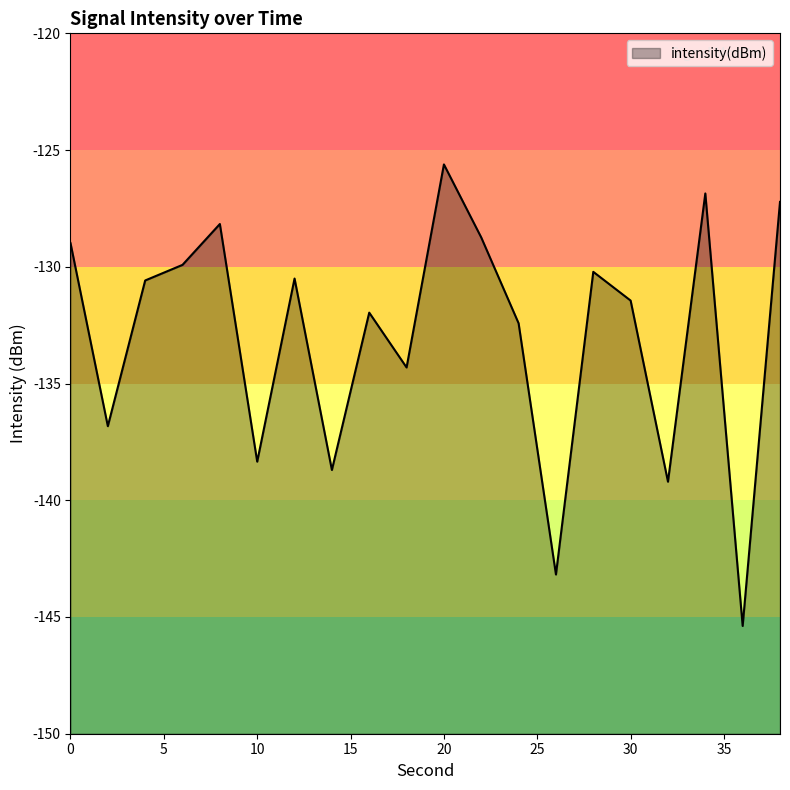

True or false: the data shows -134.3 at 18.

True